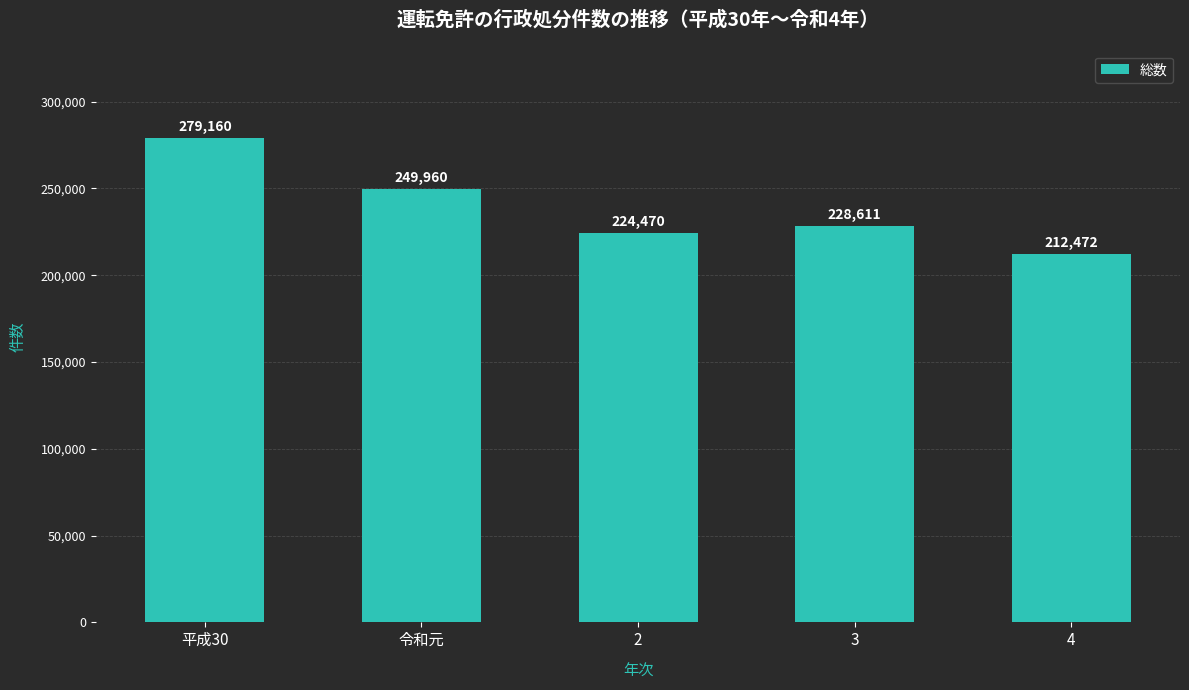

Does the chart contain any negative values?

No